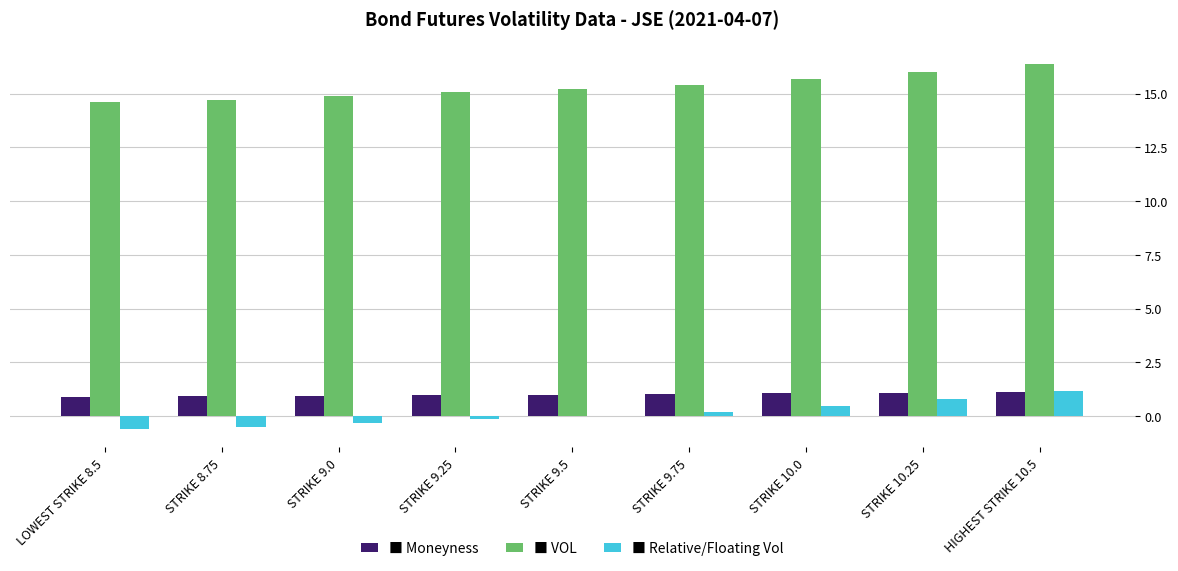

What is the greatest value displayed?

16.4